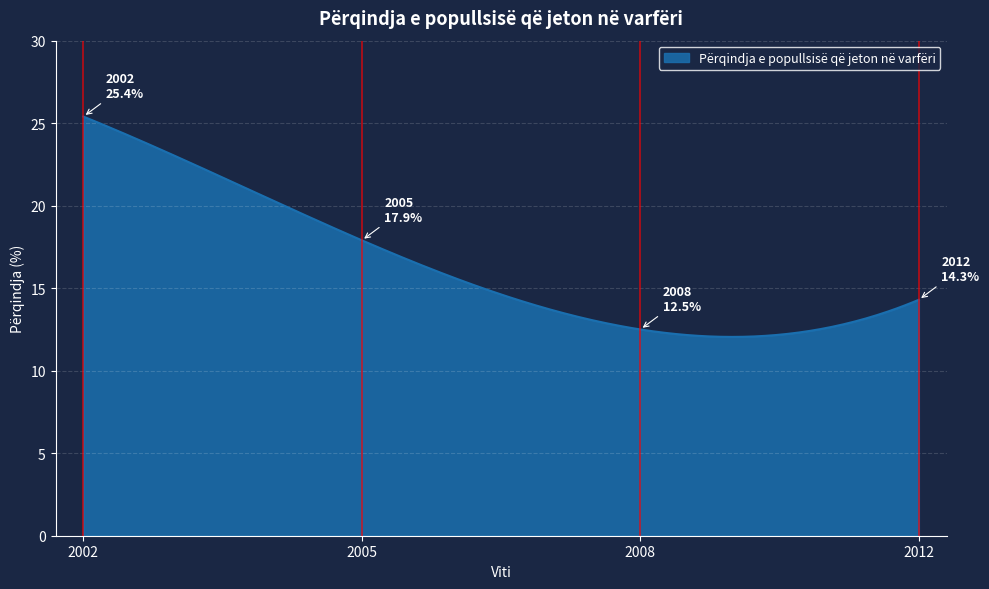

What is the smallest value displayed?

12.0